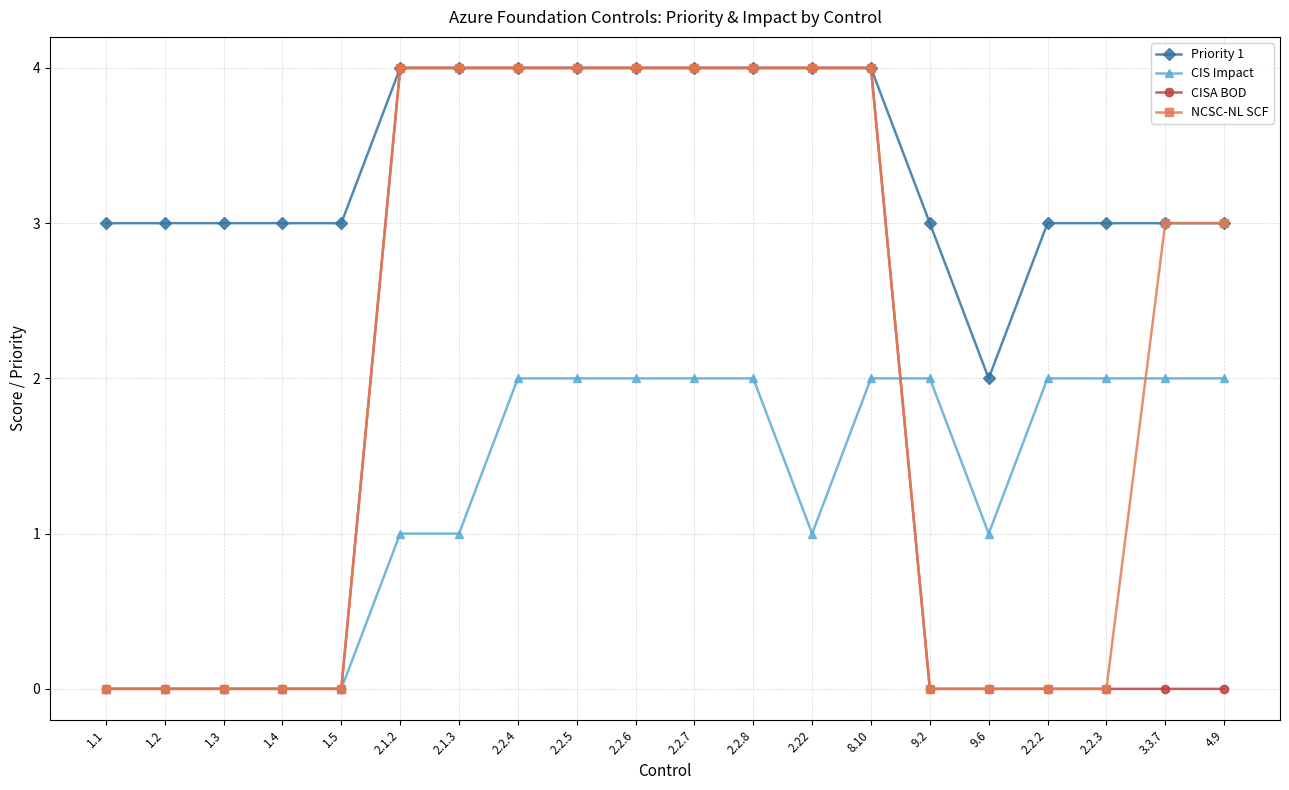

How many lines are shown in the chart?

4